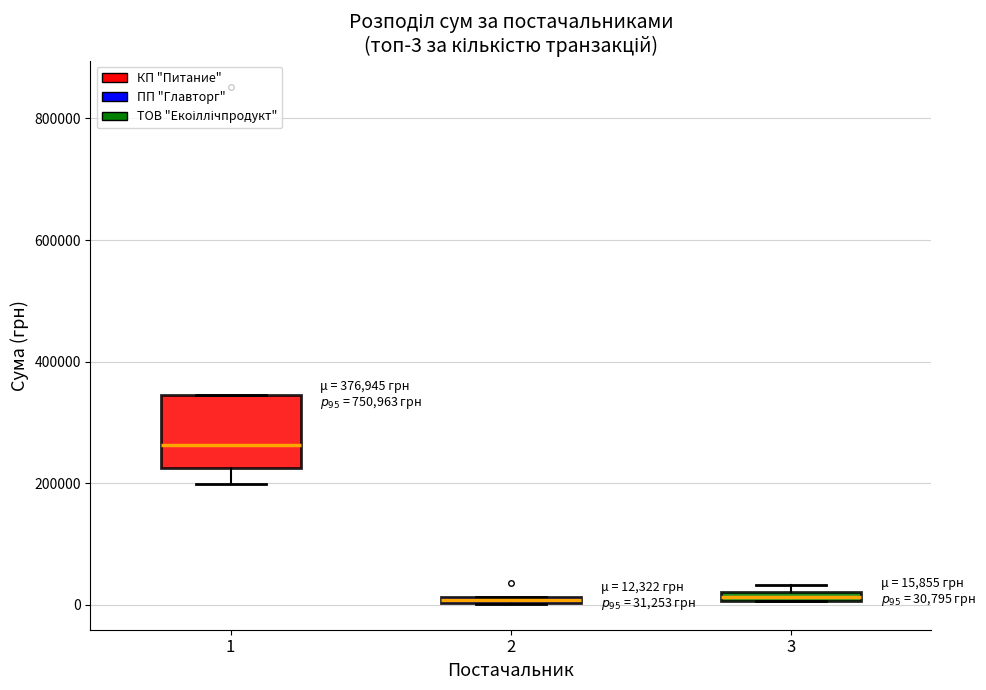

Which box's median line is the highest?

1